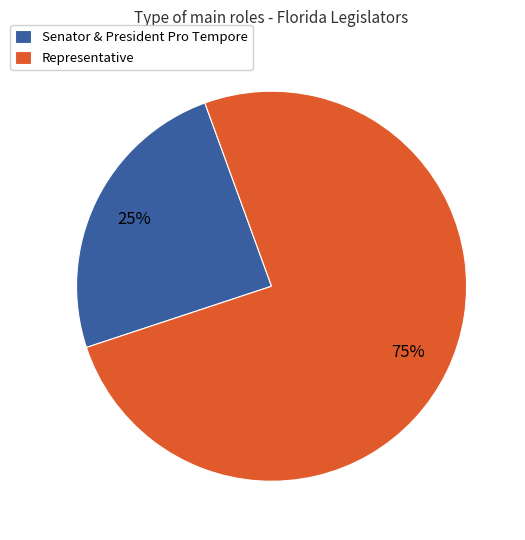

Is it true that Senator & President Pro Tempore is 25% of the pie?

True